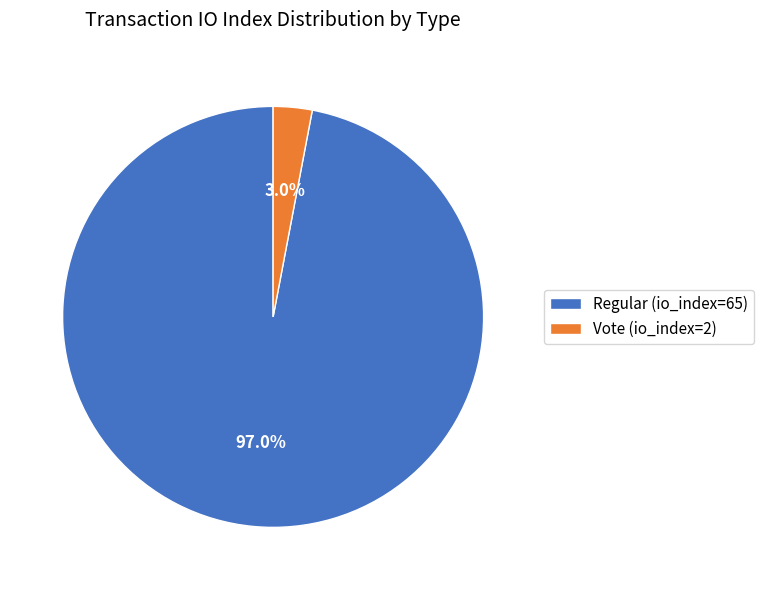

Is the sum of Regular (io_index=65) and Vote (io_index=2) greater than half?

Yes